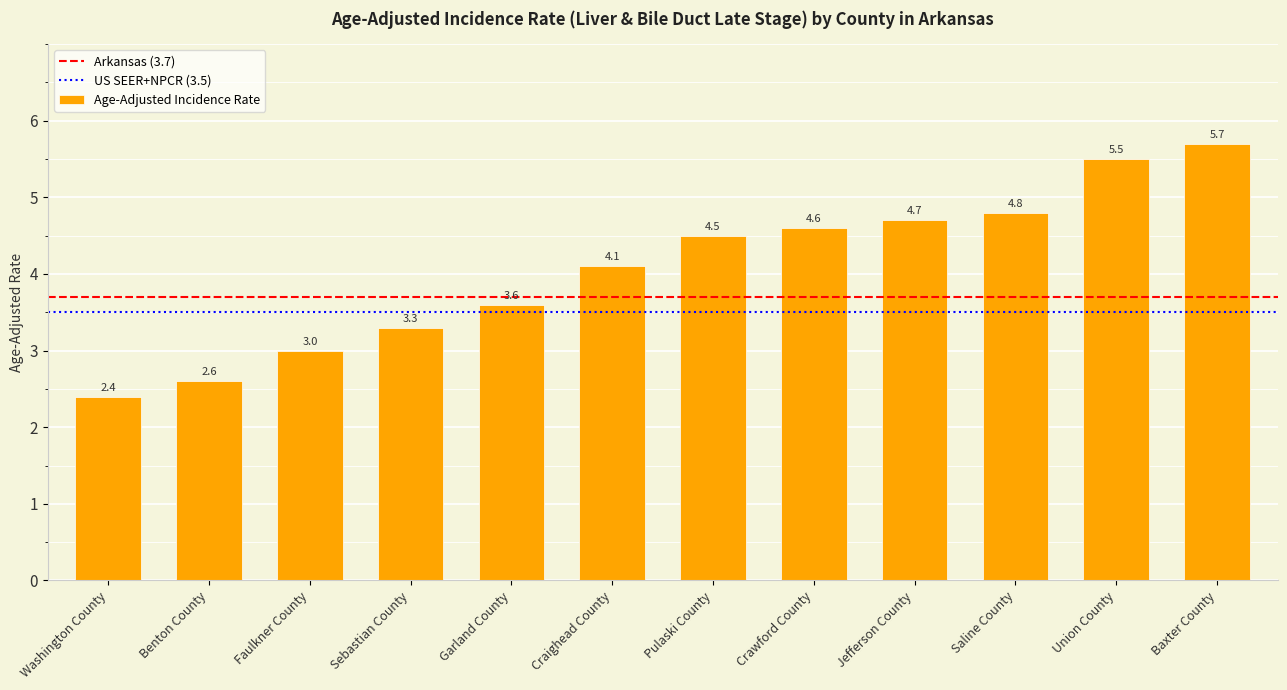

What is the difference between the maximum and minimum values?

3.3